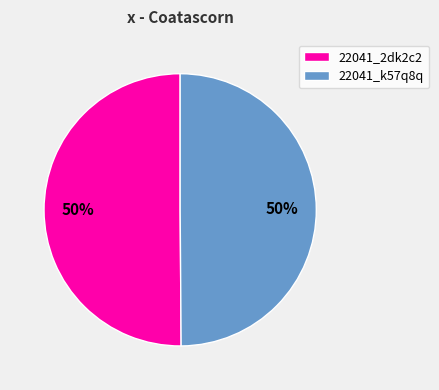

Is it true that 22041_2dk2c2 is 50% of the pie?

True